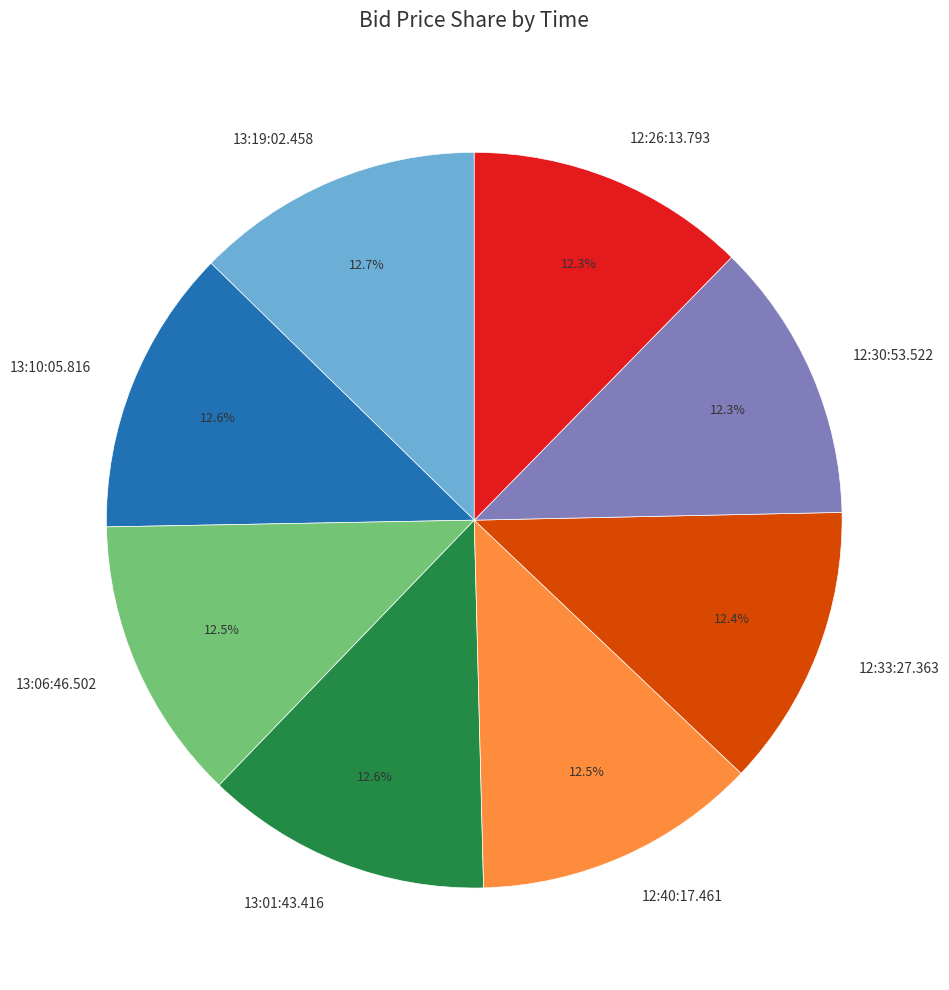

What is the ratio of the value at 12:33:27.363 to the value at 12:30:53.522?

1.0